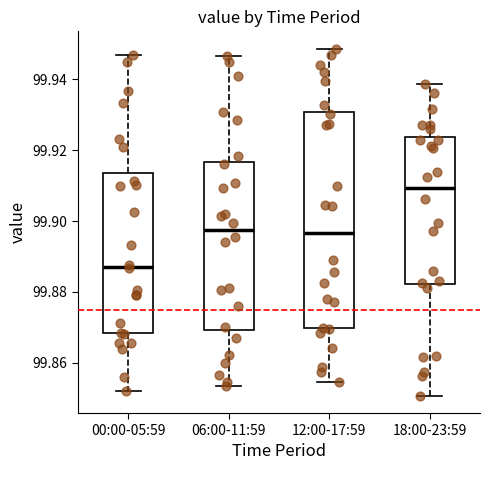

Reading left to right, transcribe this box plot: for each box, give where its median line is, the range the box spans, and where its two whiskers end, as read against the y-axis. The values are not printed on the chart, so give them approximately, as read against the axis.

00:00-05:59: median 99.888, box 99.868 to 99.914, whiskers 99.852 to 99.946
06:00-11:59: median 99.898, box 99.870 to 99.916, whiskers 99.854 to 99.946
12:00-17:59: median 99.896, box 99.870 to 99.930, whiskers 99.854 to 99.948
18:00-23:59: median 99.910, box 99.882 to 99.924, whiskers 99.850 to 99.938